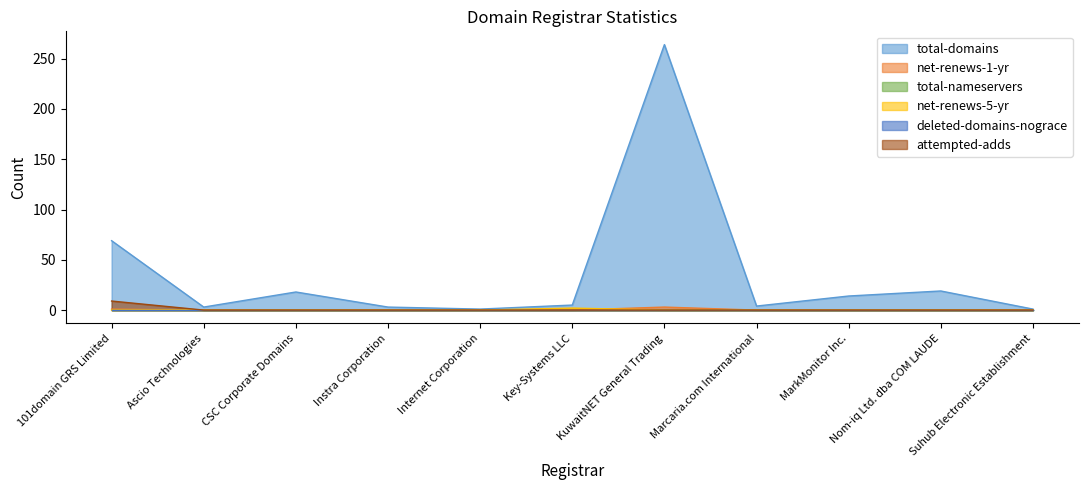

What position from the right is CSC Corporate Domains?

9